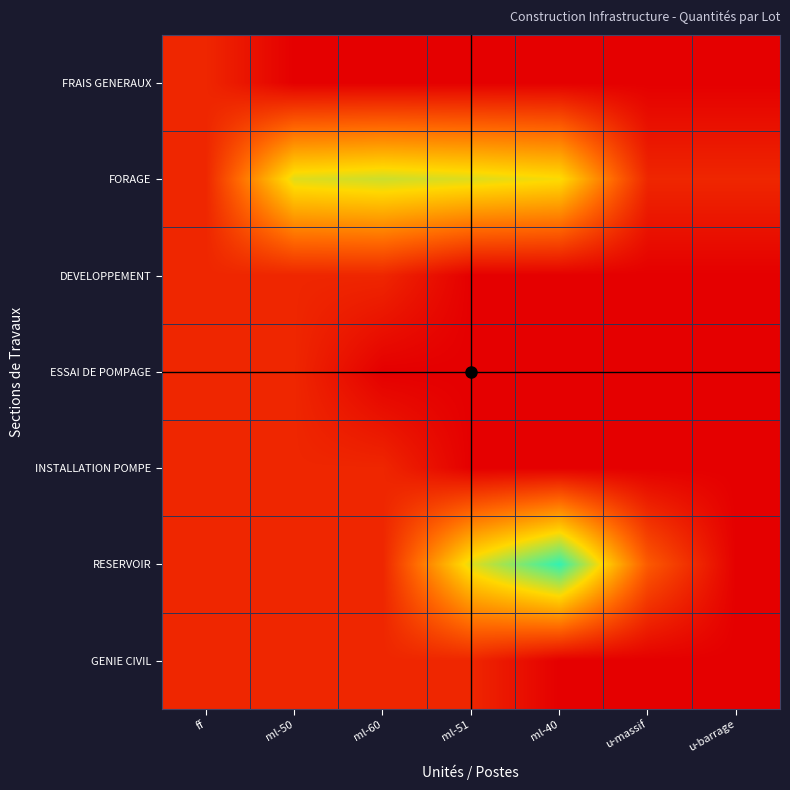

What is the total value across all series at u-barrage?

0.7